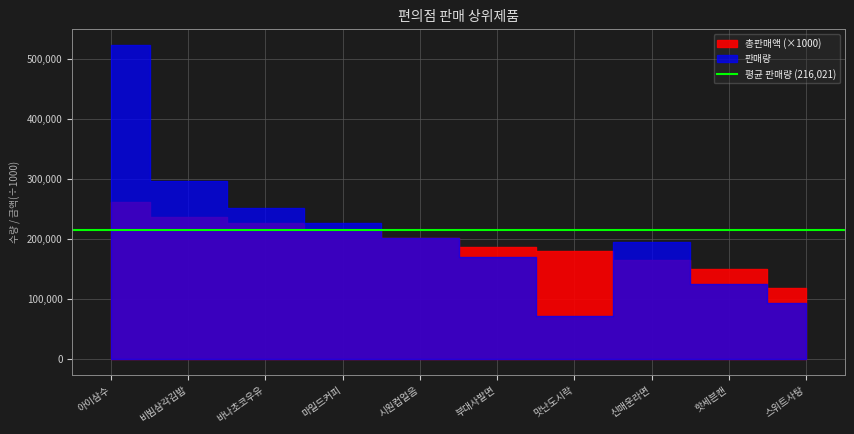

What is the sum of the 판매량 values at 시원컵얼음 and 스위트사탕?

297143